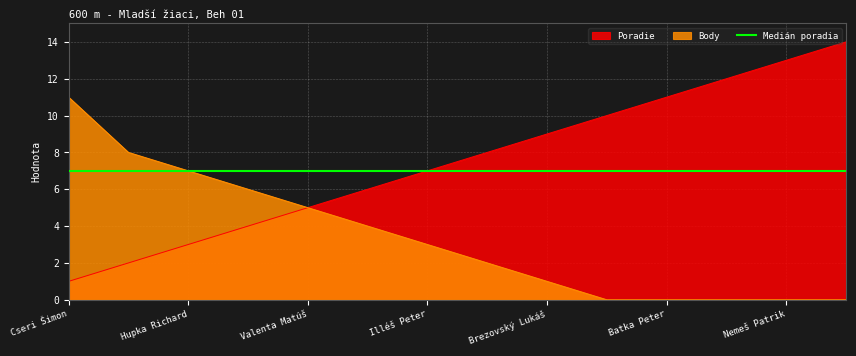

True or false: Poradie has a value of 14 at Krajč Jakub.

True